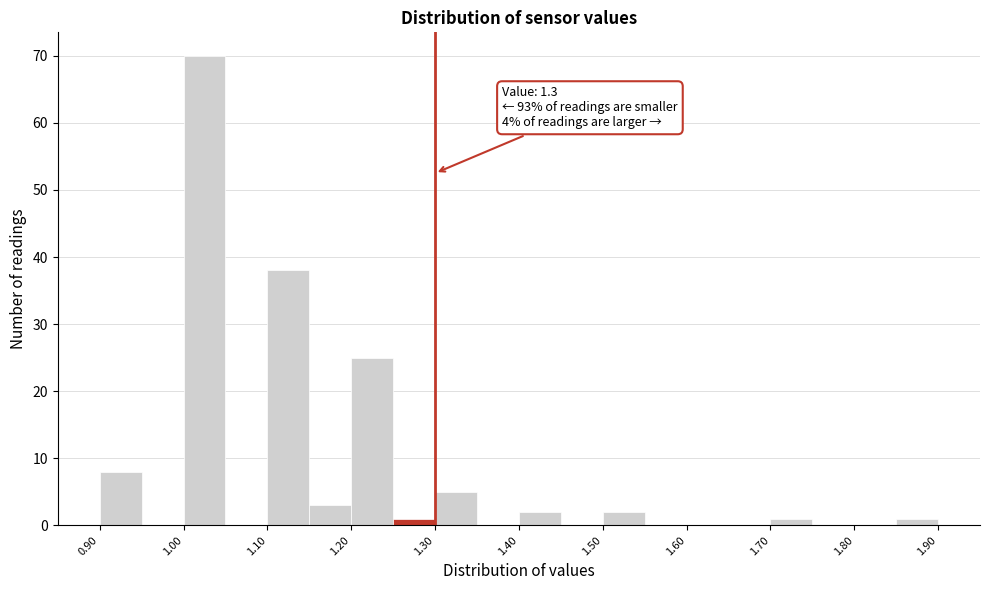

Which range on the x-axis has the tallest bar?

1.00 to 1.05